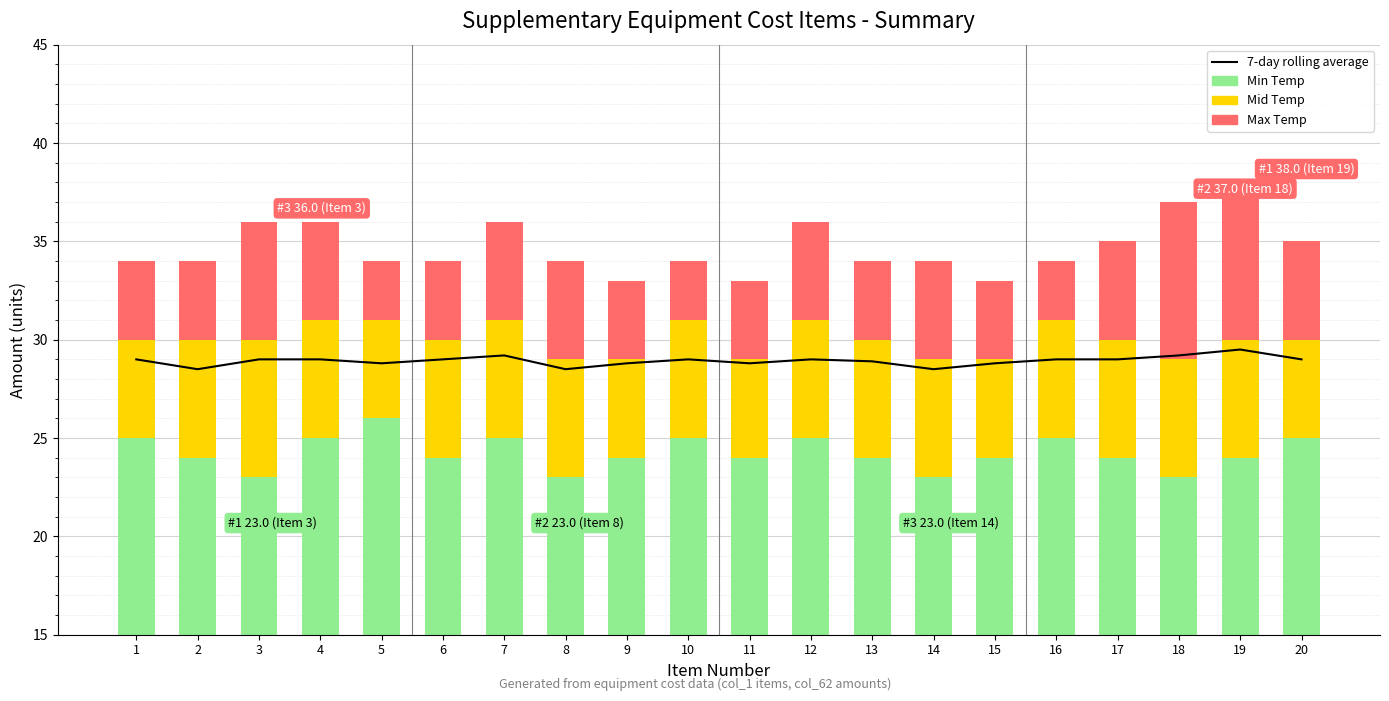

Which category has the highest value across all series?

19